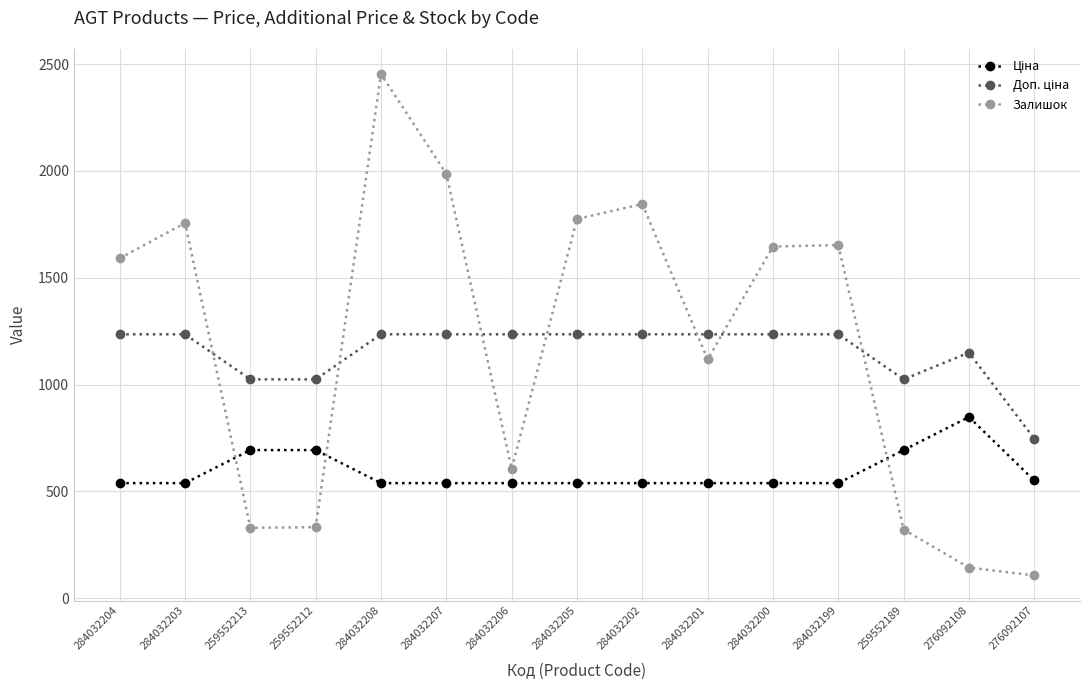

How many lines are shown in the chart?

3